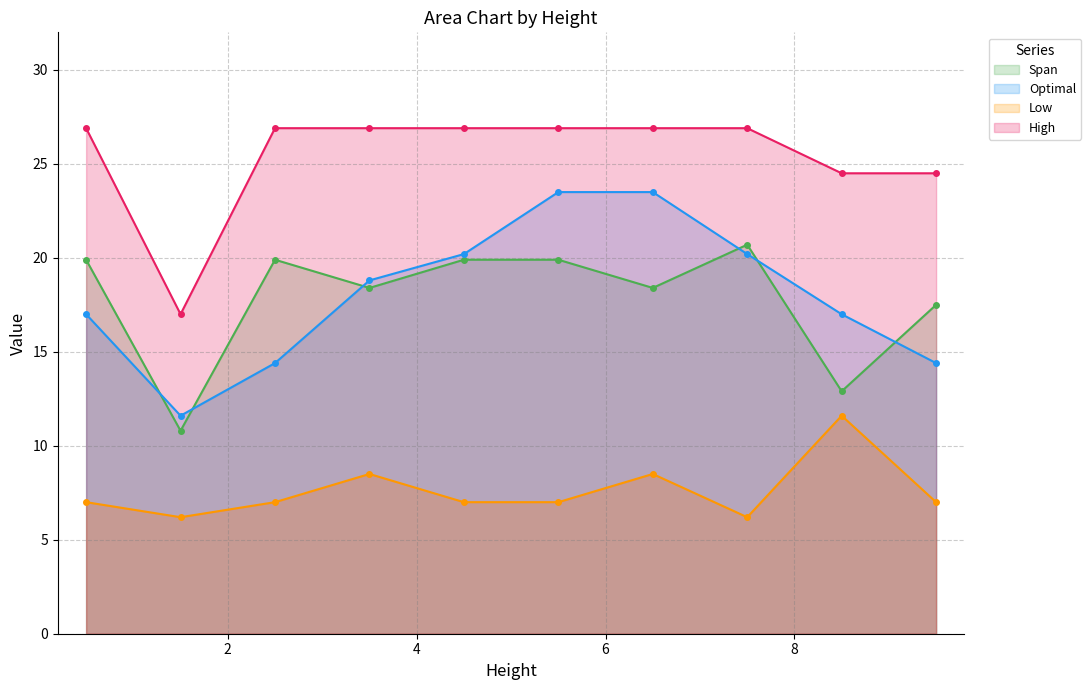

True or false: High and Optimal intersect in this chart.

False